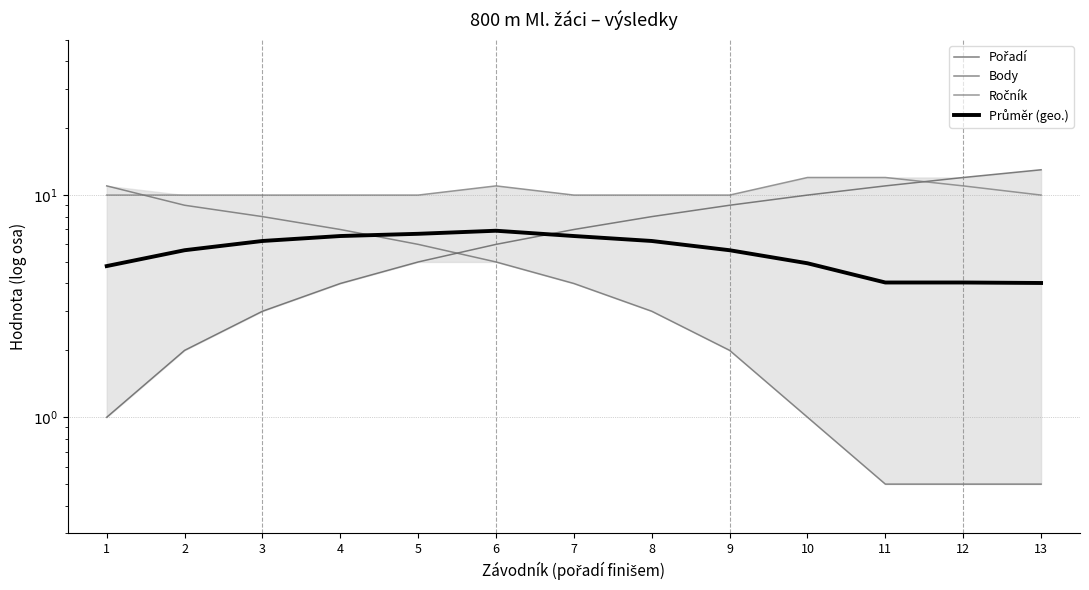

List the series in order of their peak value, highest first.

Pořadí, Ročník, Body, Průměr (geo.)